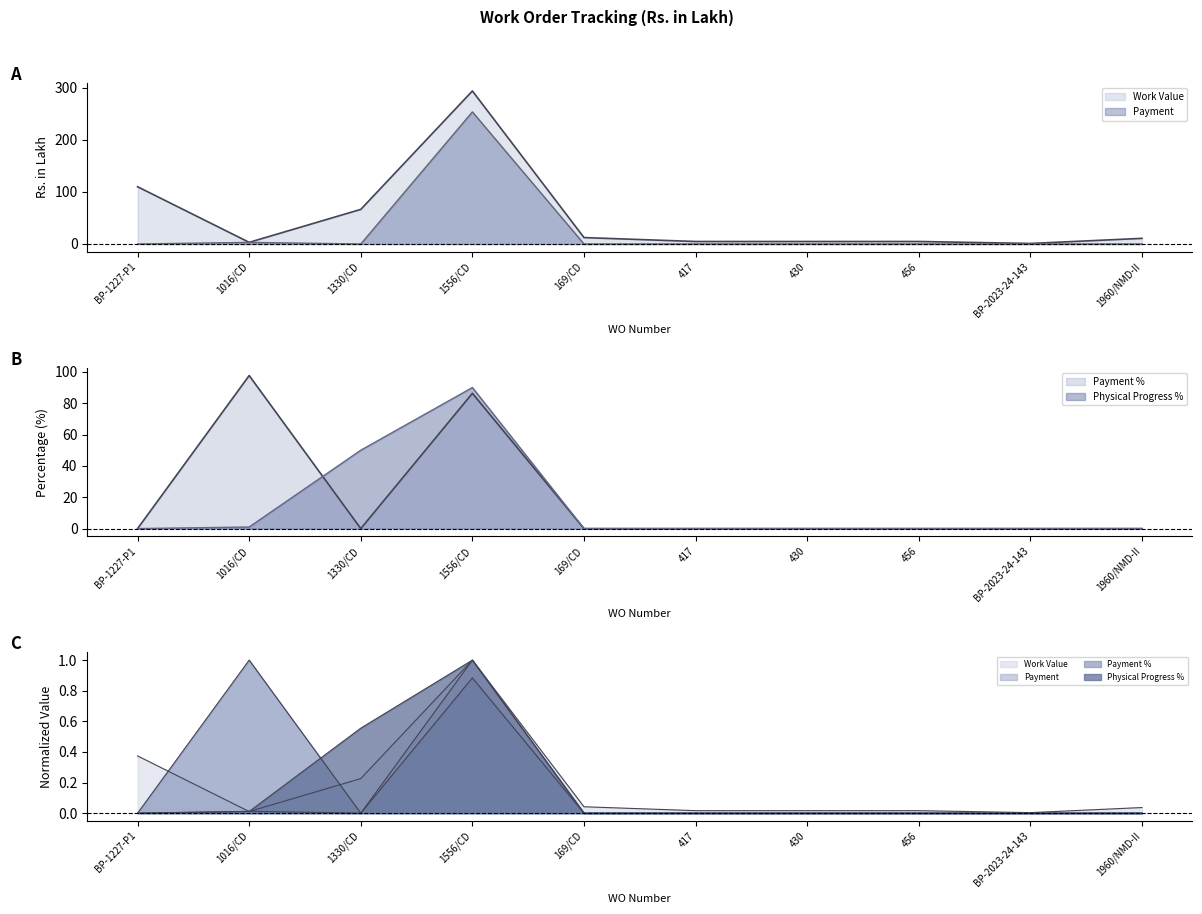

What position from the left is 417?

6